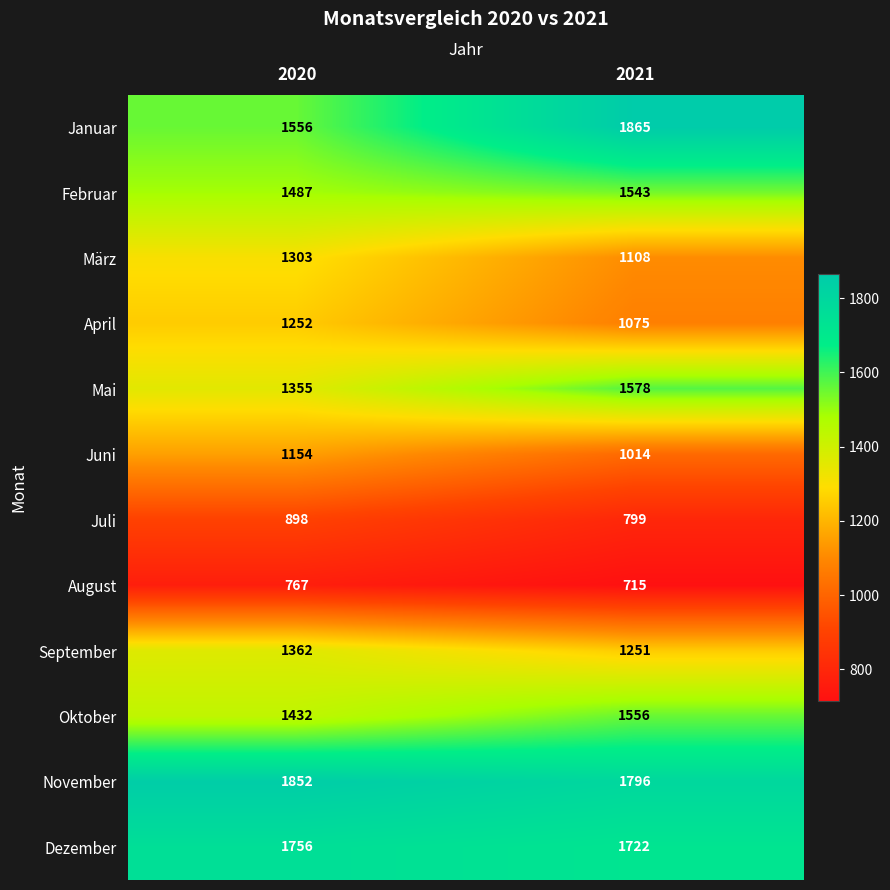

What value does the November series have at 2021, to the nearest 5?

1795